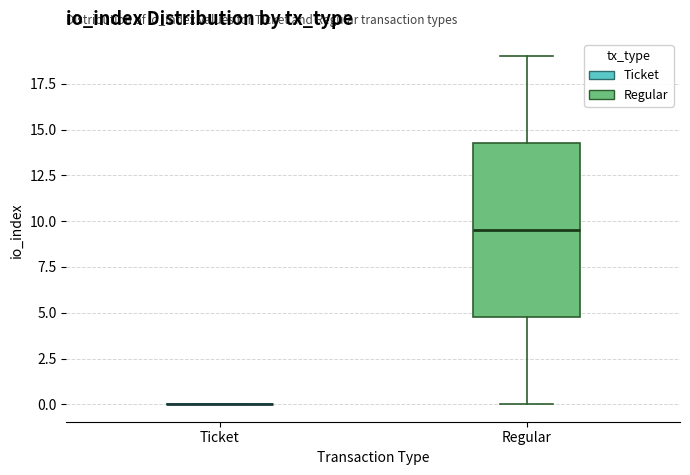

Reading left to right, transcribe this box plot: for each box, give where its median line is, the range the box spans, and where its two whiskers end, as read against the y-axis. The values are not printed on the chart, so give them approximately, as read against the axis.

Ticket: box collapsed to a line at 0.0, whiskers 0.0 to 0.0
Regular: median 9.5, box 5.0 to 14.5, whiskers 0.0 to 19.0